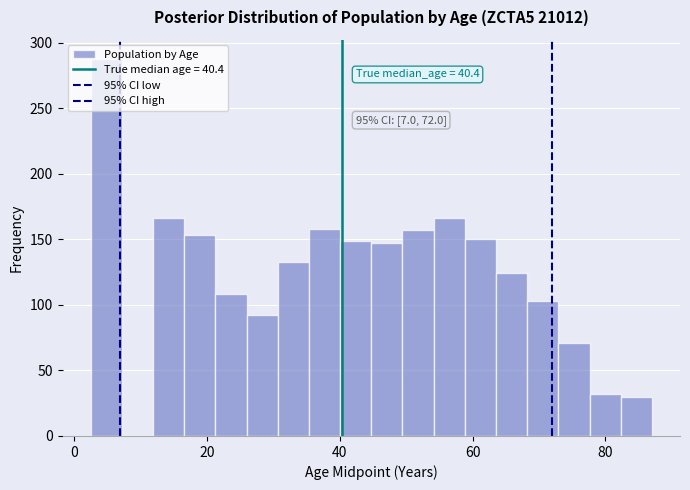

Read against the x-axis, roughly where is the centre of the tallest bar?

4